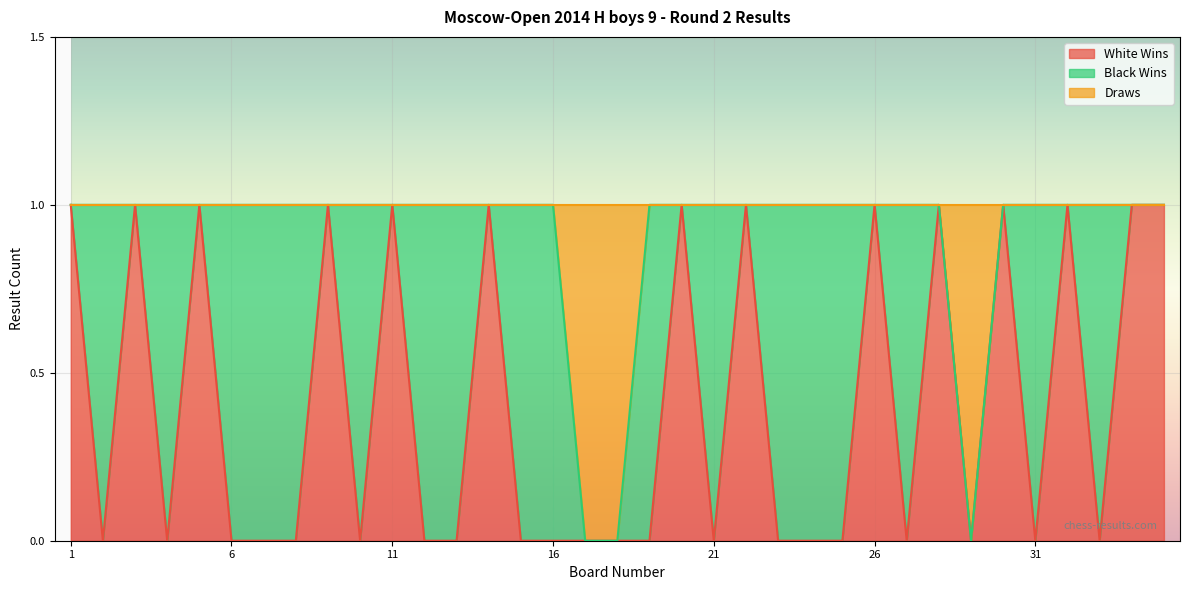

At which category is the sum across all series the highest?

1